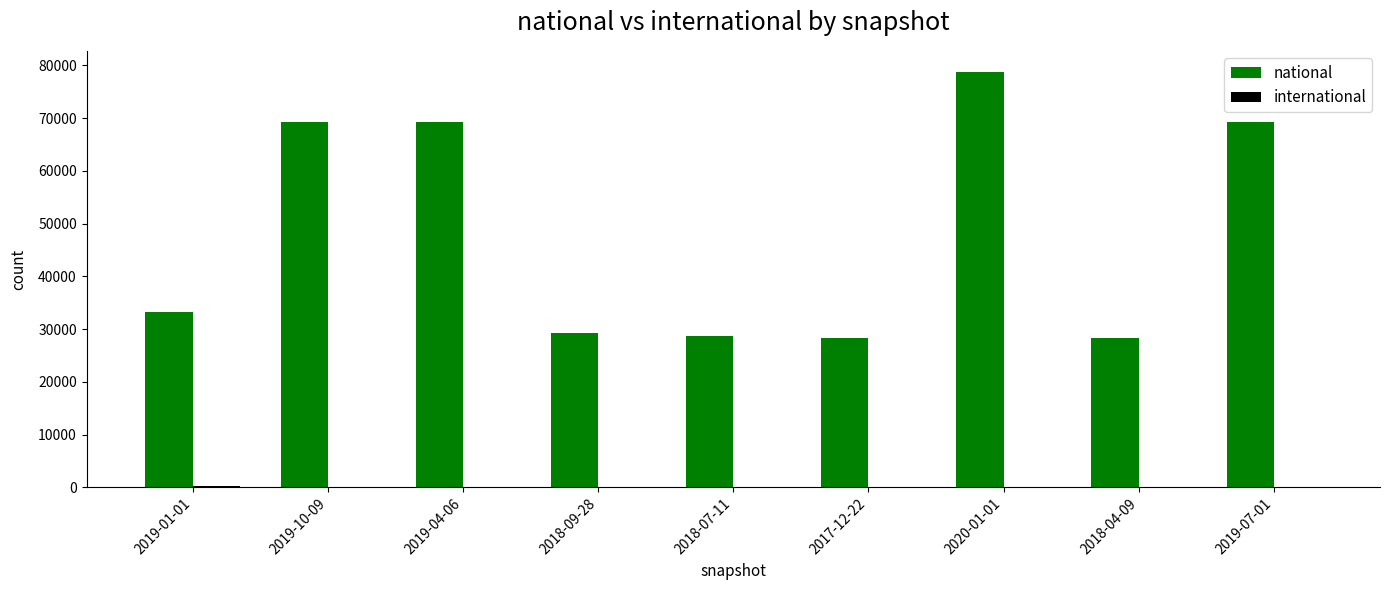

At which label does national reach its peak?

2020-01-01